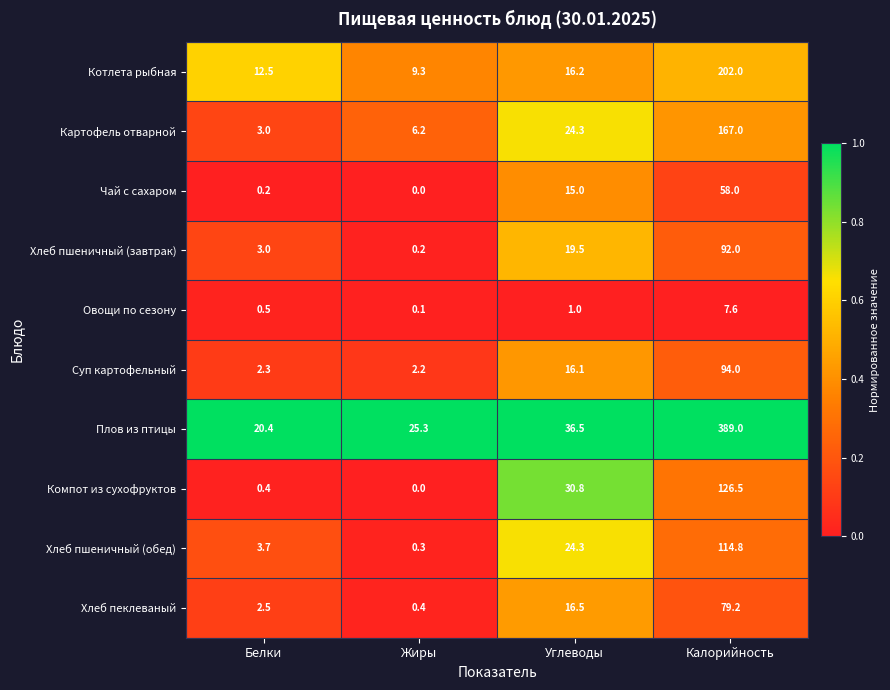

Rank the categories by Чай с сахаром value from lowest to highest.

Жиры, Белки, Углеводы, Калорийность